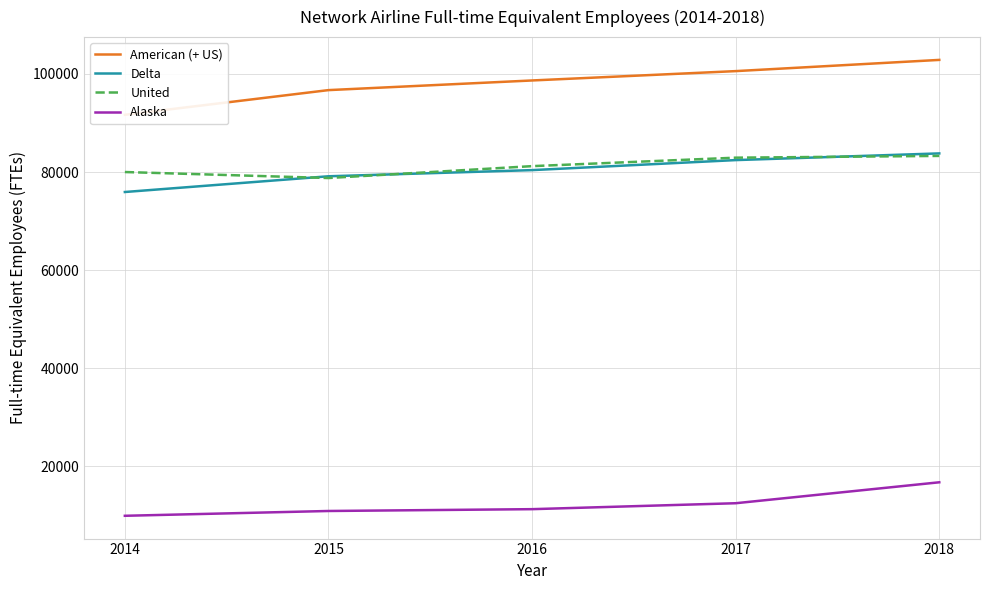

What is the difference between the maximum and second lowest values in the Alaska series?

5851